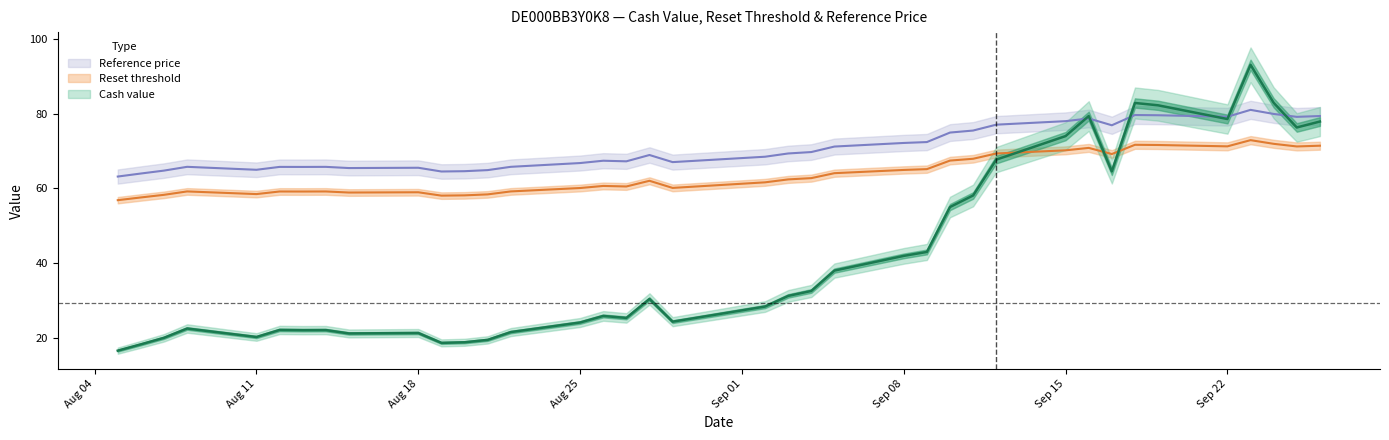

How many lines are shown in the chart?

3